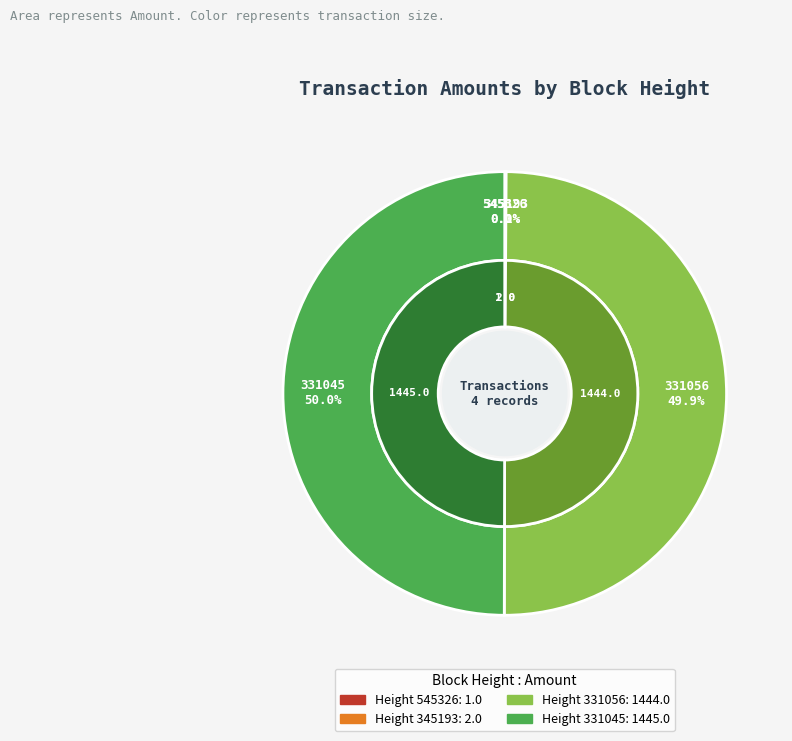

What is the smallest slice in the pie chart?

545326